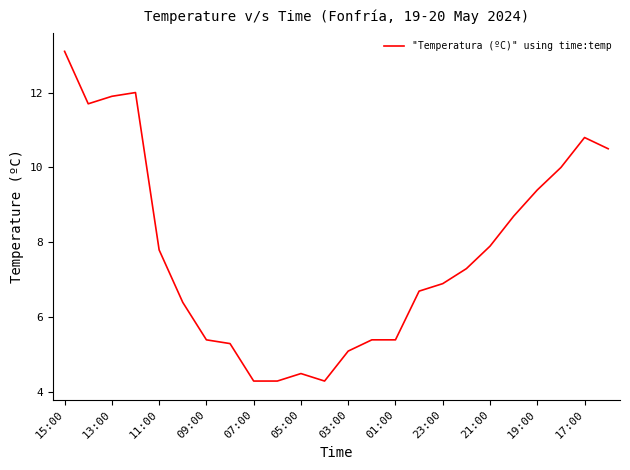

Does the chart have visible grid lines?

No